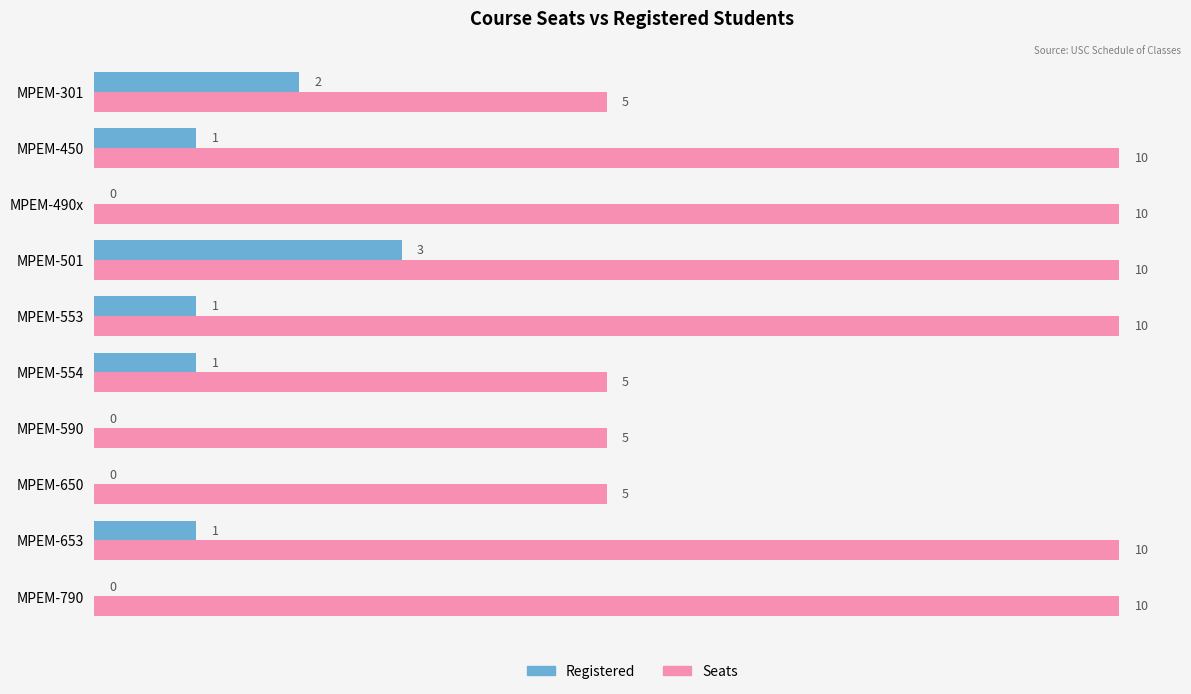

What is the total value across all series at MPEM-490x?

10